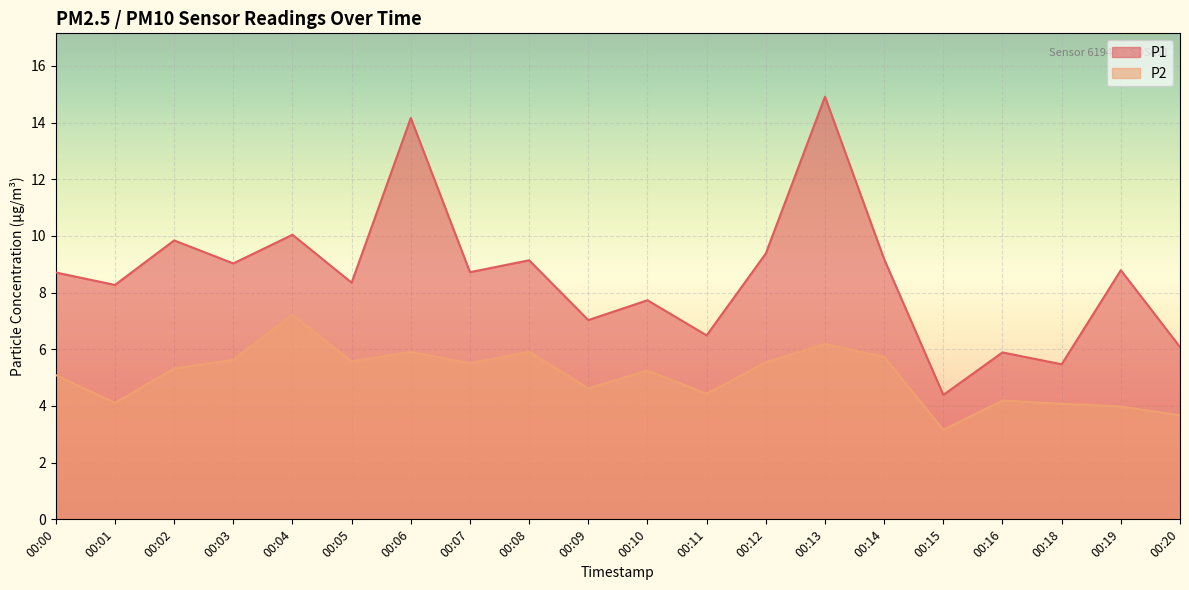

Where does the P2 series first go above 5?

00:00